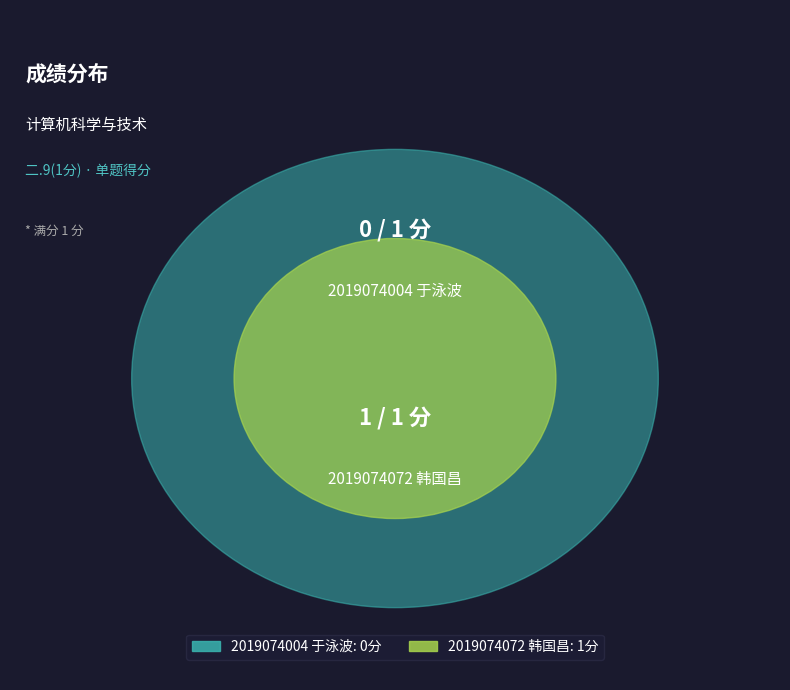

Which category has the smallest portion of the pie?

2019074004 于泳波